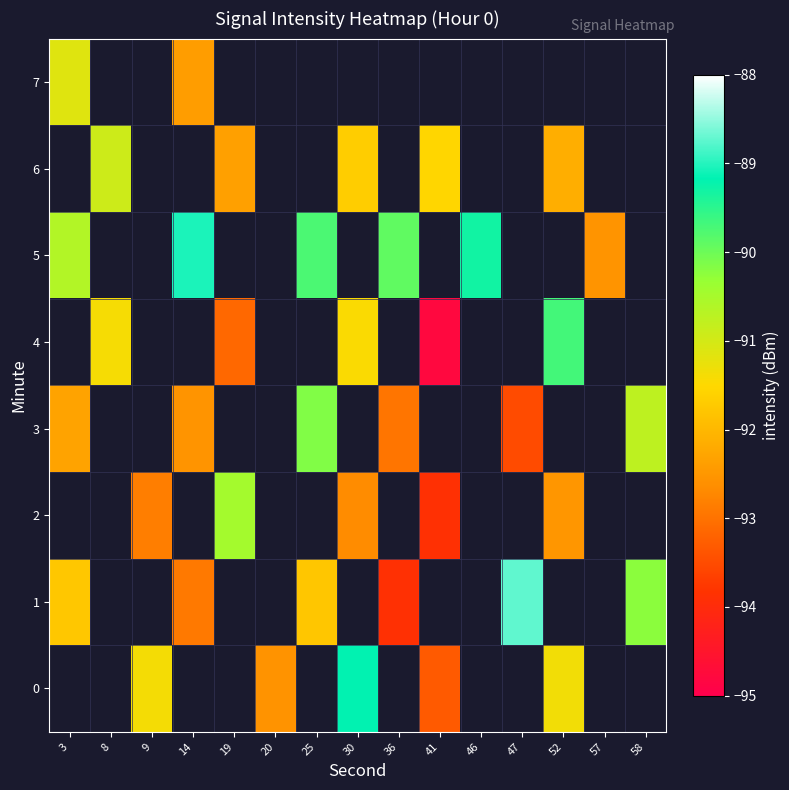

Is the value of row_0 at 57 greater than the value of row_3 at 36?

No